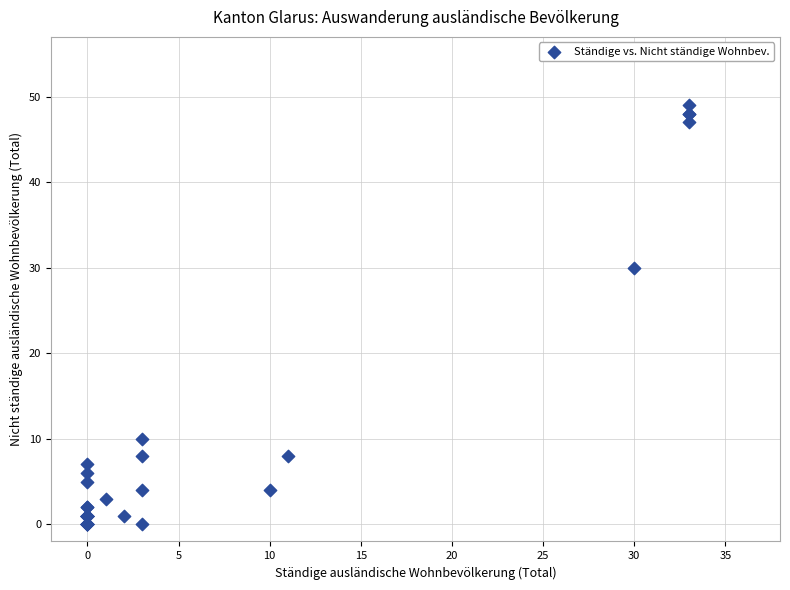

What Y value in the scatter plot is closest to 24?

30